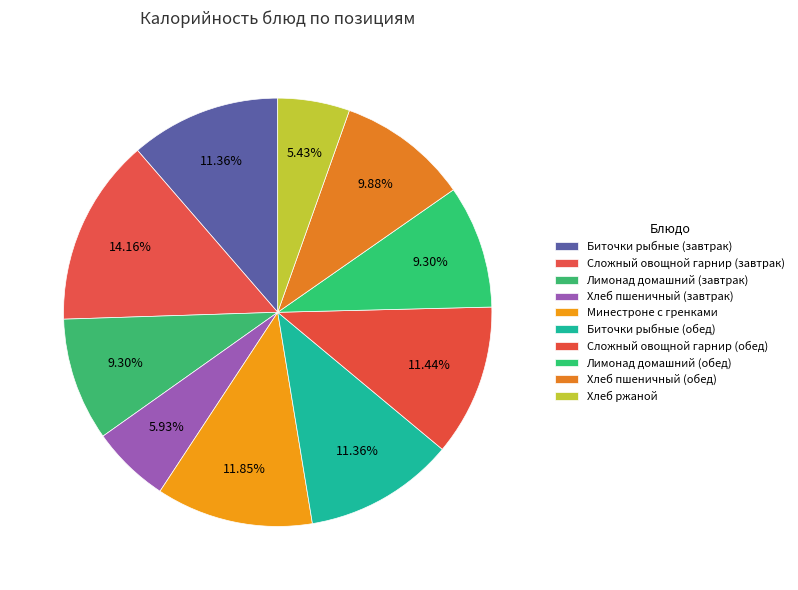

Is it true that Сложный овощной гарнир (завтрак) is 14% of the pie?

True